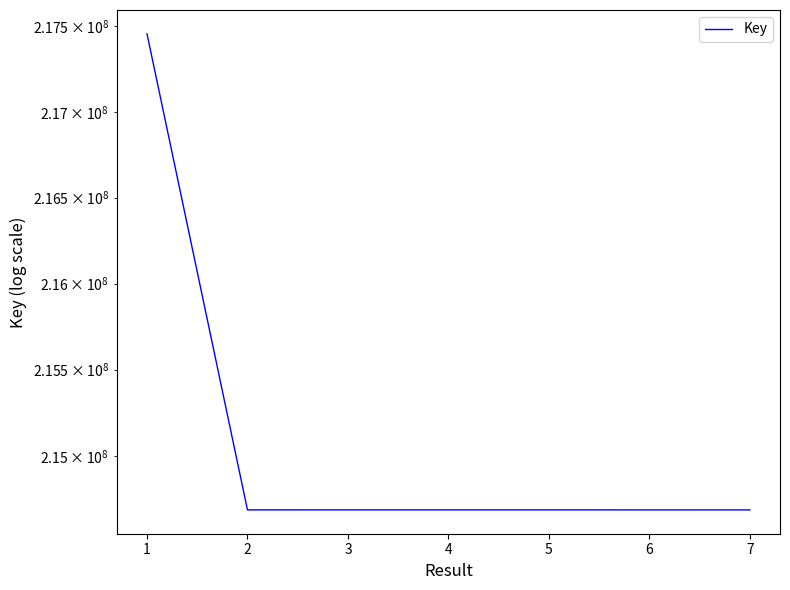

What is the greatest value displayed?

217456479